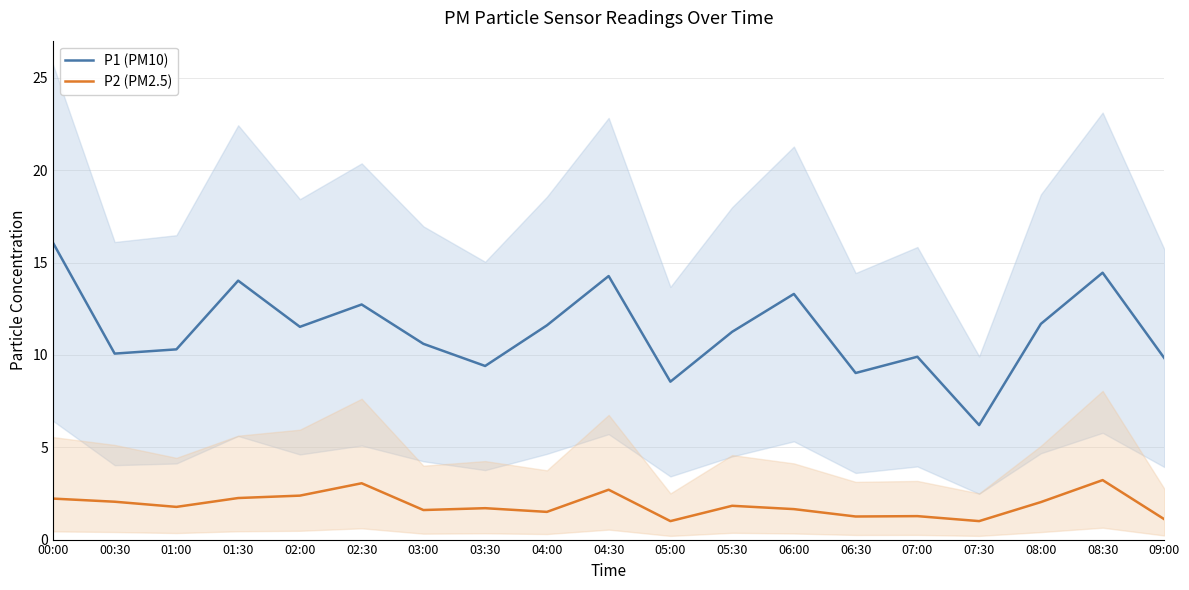

What is the difference between the second highest and minimum values in the P2 (PM2.5) series?

2.0